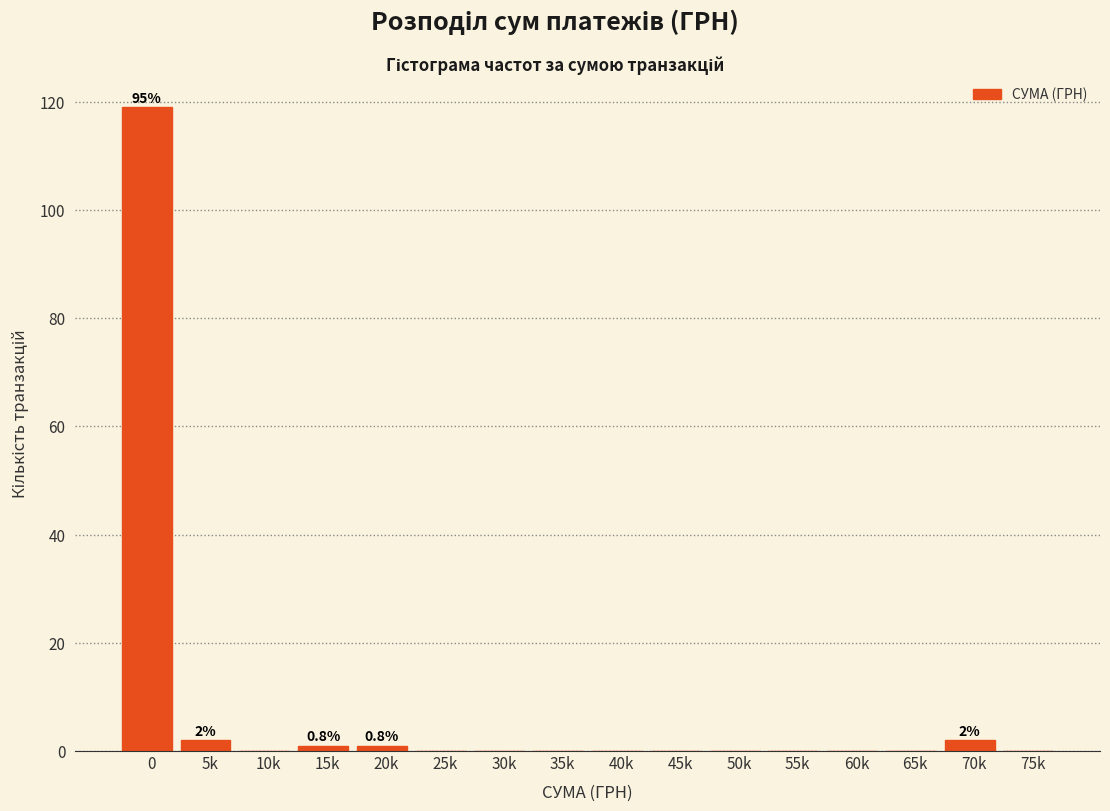

Reading left to right, list all the values displayed in this chart.

0=119	5k=2	10k=0	15k=1	20k=1	25k=0	30k=0	35k=0	40k=0	45k=0	50k=0	55k=0	60k=0	65k=0	70k=2	75k=0